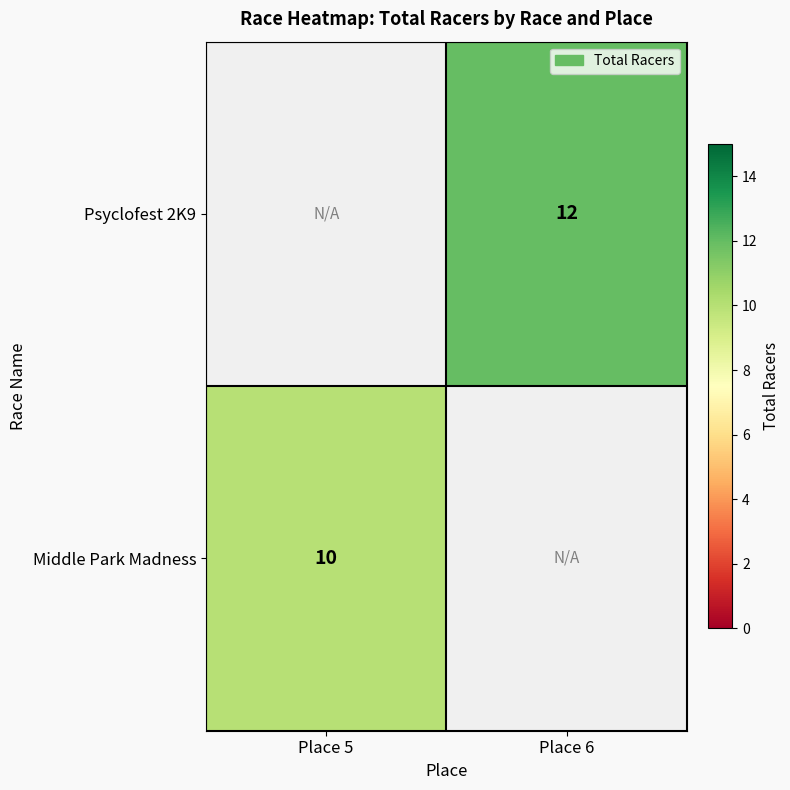

Is it true that Middle Park Madness equals 17 at Place 5?

False